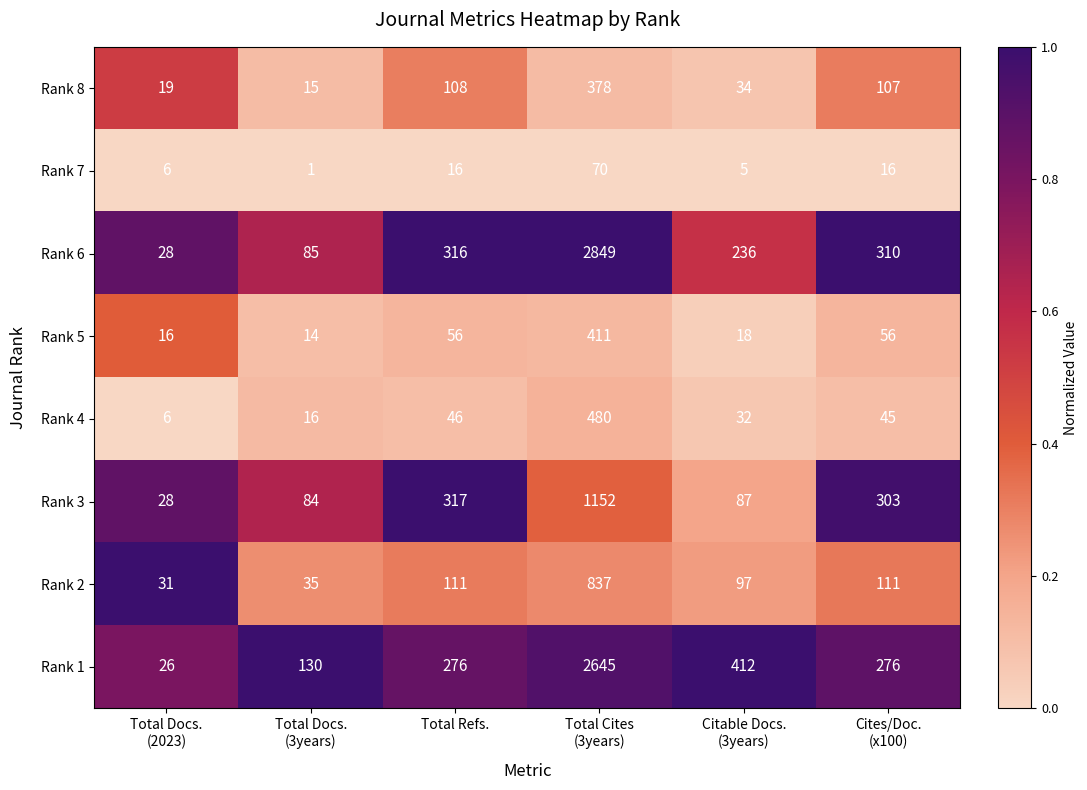

What is the lowest value of the Rank 8 series?

15